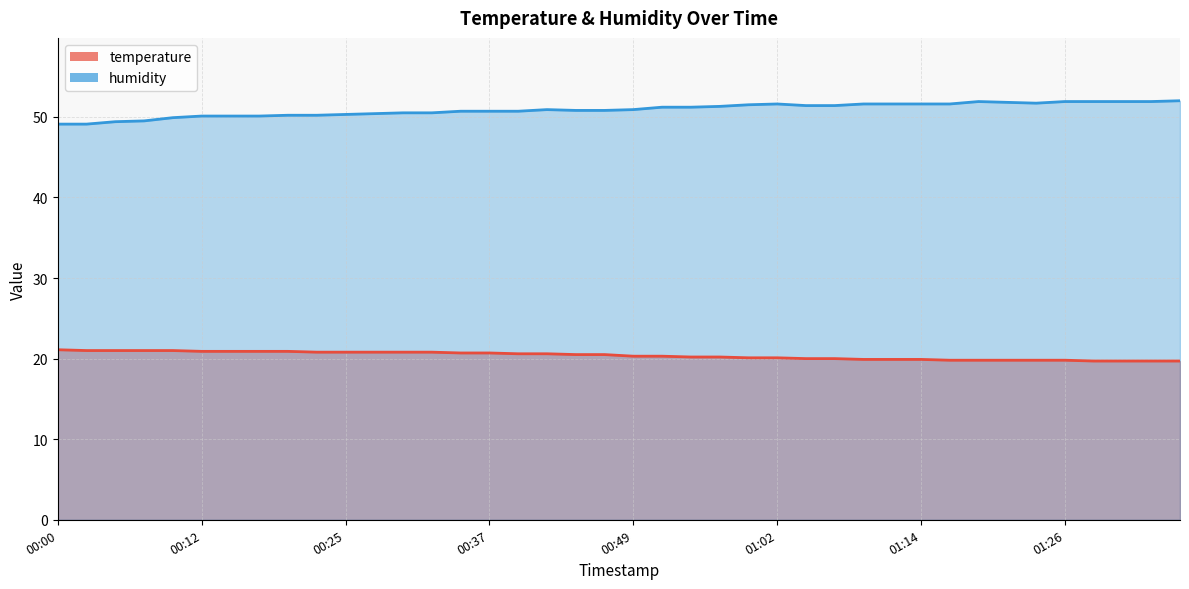

Reading left to right, extract all data points from this chart.

temperature: 00:00=21.1	00:02=21.0	00:05=21.0	00:07=21.0	00:10=21.0	00:12=20.9	00:15=20.9	00:17=20.9	00:20=20.9	00:22=20.8	00:25=20.8	00:27=20.8	00:30=20.8	00:32=20.8	00:34=20.7	00:37=20.7	00:39=20.6	00:42=20.6	00:44=20.5	00:47=20.5	00:49=20.3	00:52=20.3	00:54=20.2	00:57=20.2	00:59=20.1	01:02=20.1	01:04=20.0	01:07=20.0	01:09=19.9	01:11=19.9	01:14=19.9	01:16=19.8	01:19=19.8	01:21=19.8	01:24=19.8	01:26=19.8	01:29=19.7	01:31=19.7	01:34=19.7	01:36=19.7
humidity: 00:00=49.1	00:02=49.1	00:05=49.4	00:07=49.5	00:10=49.9	00:12=50.1	00:15=50.1	00:17=50.1	00:20=50.2	00:22=50.2	00:25=50.3	00:27=50.4	00:30=50.5	00:32=50.5	00:34=50.7	00:37=50.7	00:39=50.7	00:42=50.9	00:44=50.8	00:47=50.8	00:49=50.9	00:52=51.2	00:54=51.2	00:57=51.3	00:59=51.5	01:02=51.6	01:04=51.4	01:07=51.4	01:09=51.6	01:11=51.6	01:14=51.6	01:16=51.6	01:19=51.9	01:21=51.8	01:24=51.7	01:26=51.9	01:29=51.9	01:31=51.9	01:34=51.9	01:36=52.0